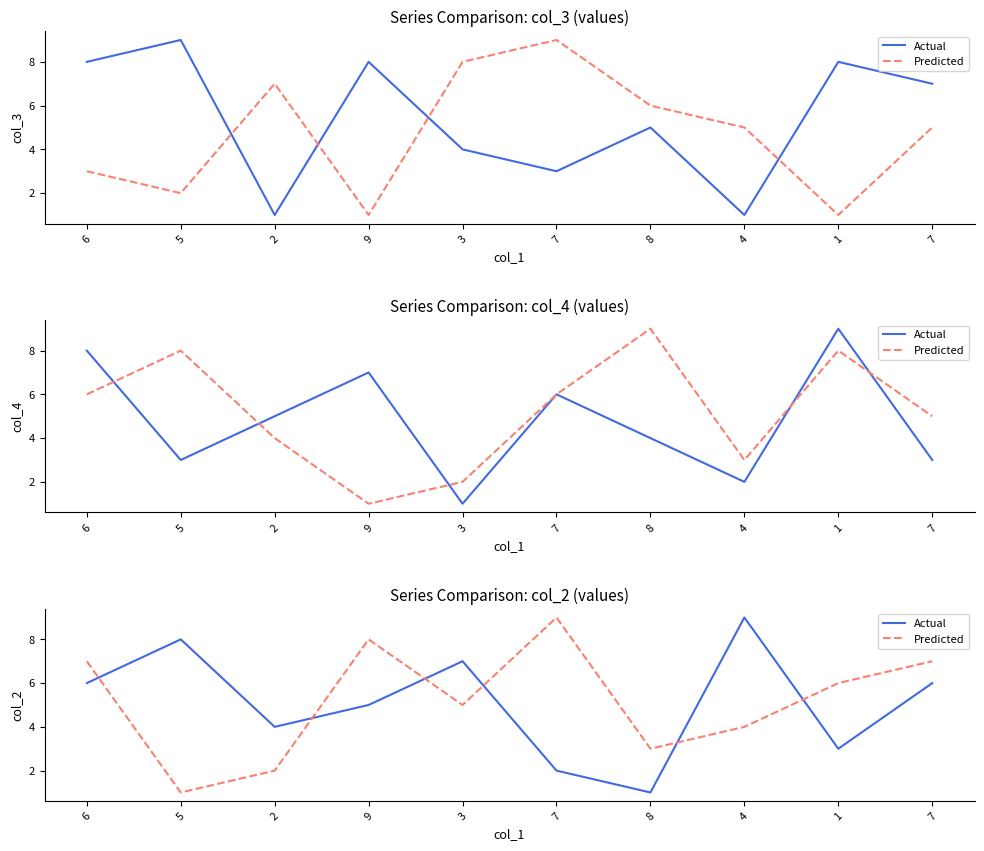

List the series in order of their peak value, lowest first.

Actual, Predicted